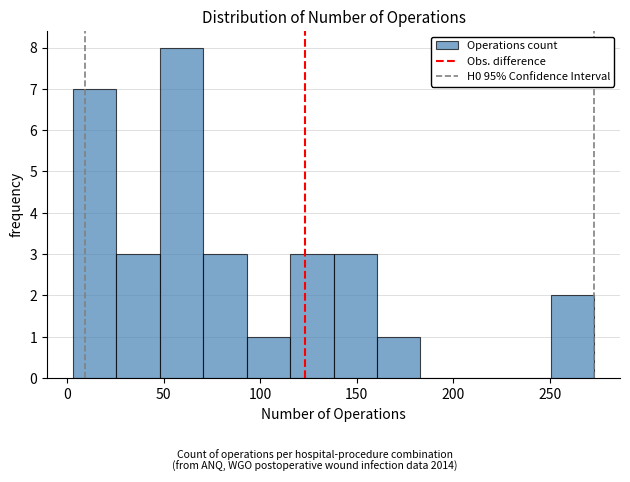

How tall is the bar that spans 48.0 to 70.5 on the x-axis? Neither the bar edges nor the heights are printed on the chart, so give them approximately, as read against the axes.

8